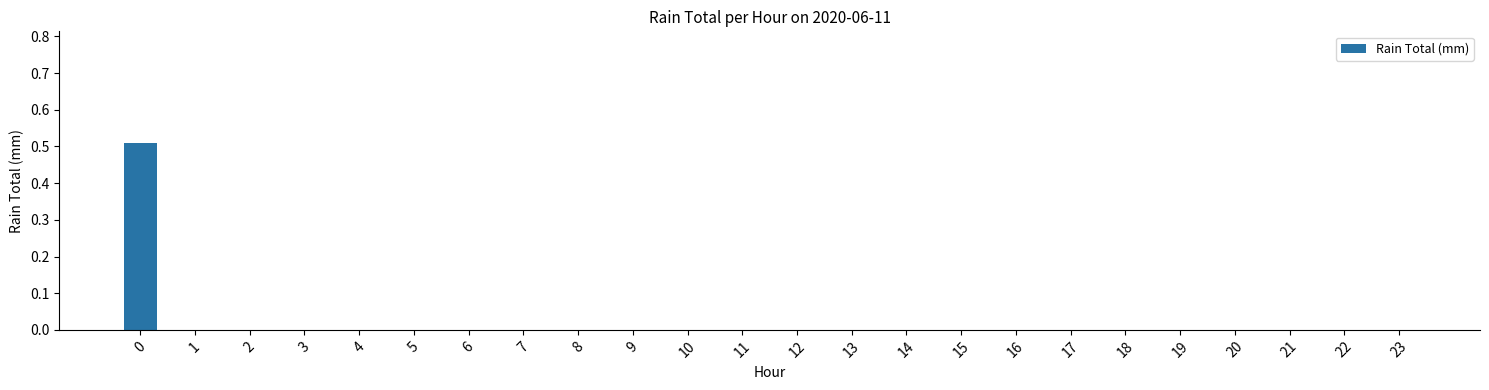

Are the bars horizontal?

No